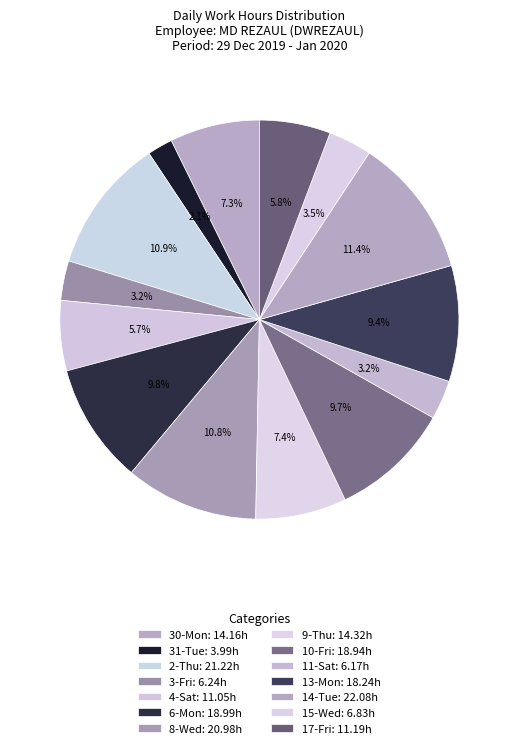

How many segments does this pie chart have?

14